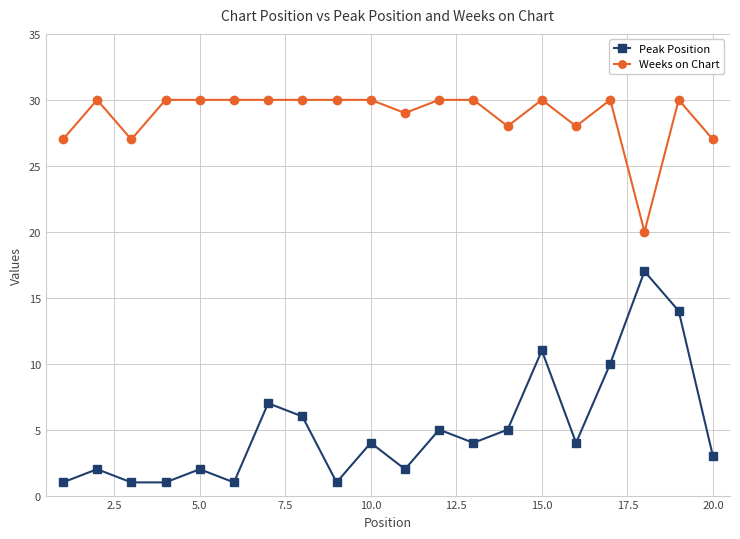

List the series in order of their overall mean, highest first.

Weeks on Chart, Peak Position